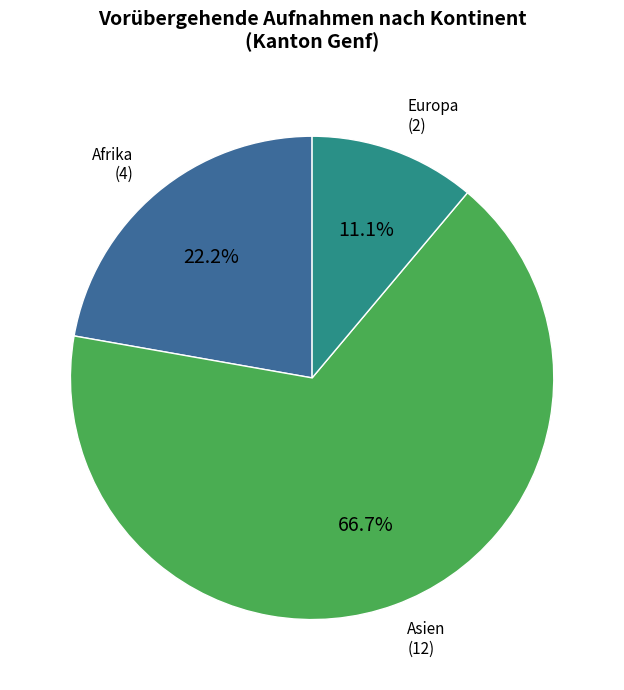

Is there any slice that represents more than half of the pie?

Yes